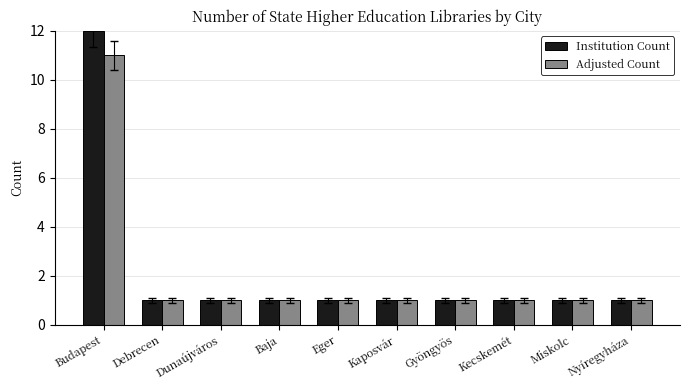

True or false: Adjusted Count has a value of 1 at Baja.

True